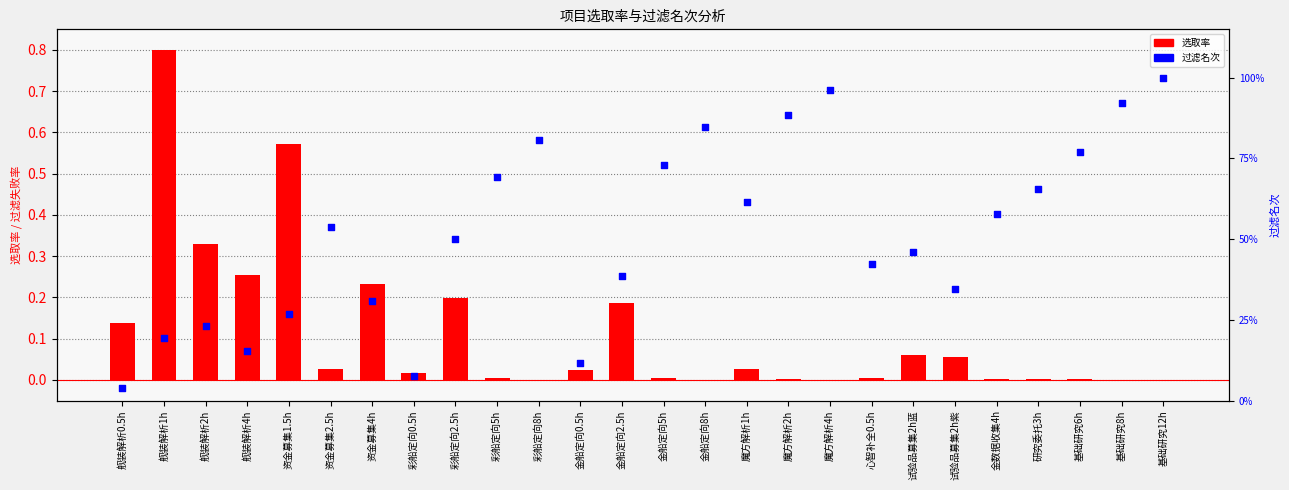

Is the value of 选取率 at 舰装解析4h greater than the value of 过滤名次 at 金船定向8h?

No